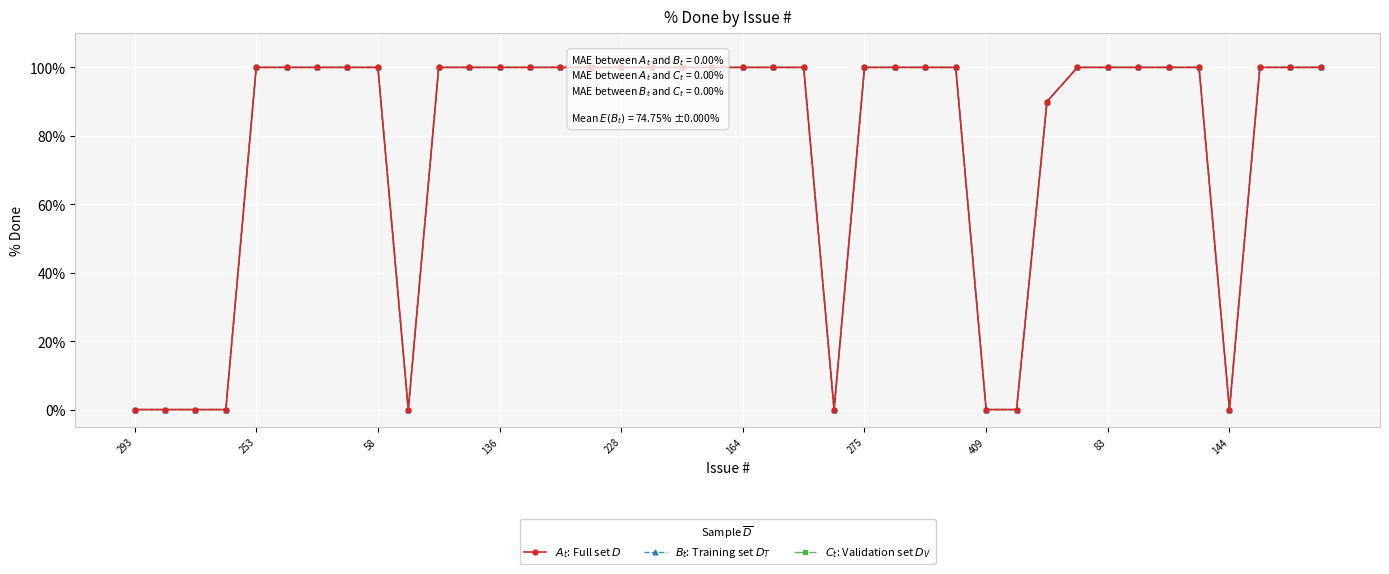

Reading left to right, transcribe all the data shown in this chart.

$A_t$: Full set $D$: 0	0	0	0	100	100	100	100	100	0	100	100	100	100	100	100	100	100	100	100	100	100	100	0	100	100	100	100	0	0	90	100	100	100	100	100	0	100	100	100
$B_t$: Training set $D_T$: 0	0	0	0	100	100	100	100	100	0	100	100	100	100	100	100	100	100	100	100	100	100	100	0	100	100	100	100	0	0	90	100	100	100	100	100	0	100	100	100
$C_t$: Validation set $D_V$: 0	0	0	0	100	100	100	100	100	0	100	100	100	100	100	100	100	100	100	100	100	100	100	0	100	100	100	100	0	0	90	100	100	100	100	100	0	100	100	100